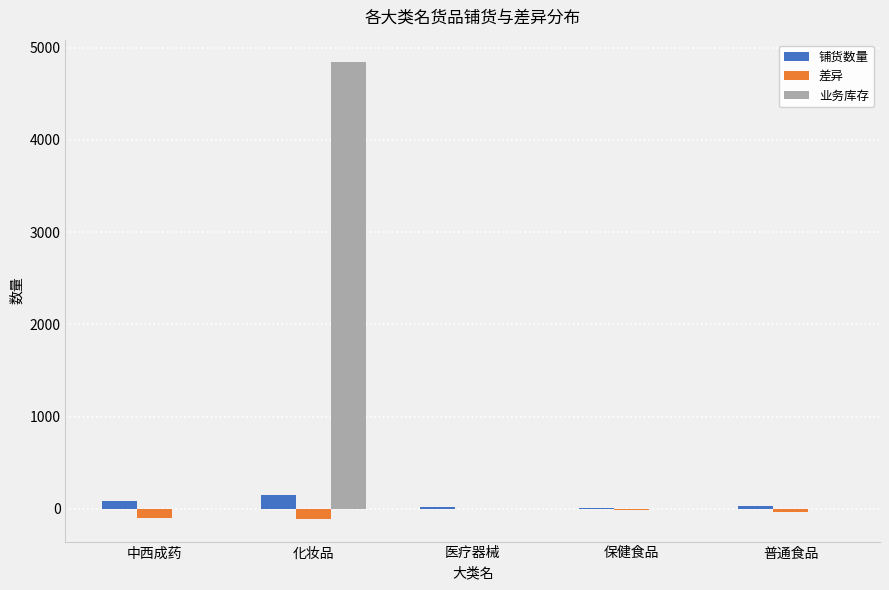

What is the total value across all series at 医疗器械?

18